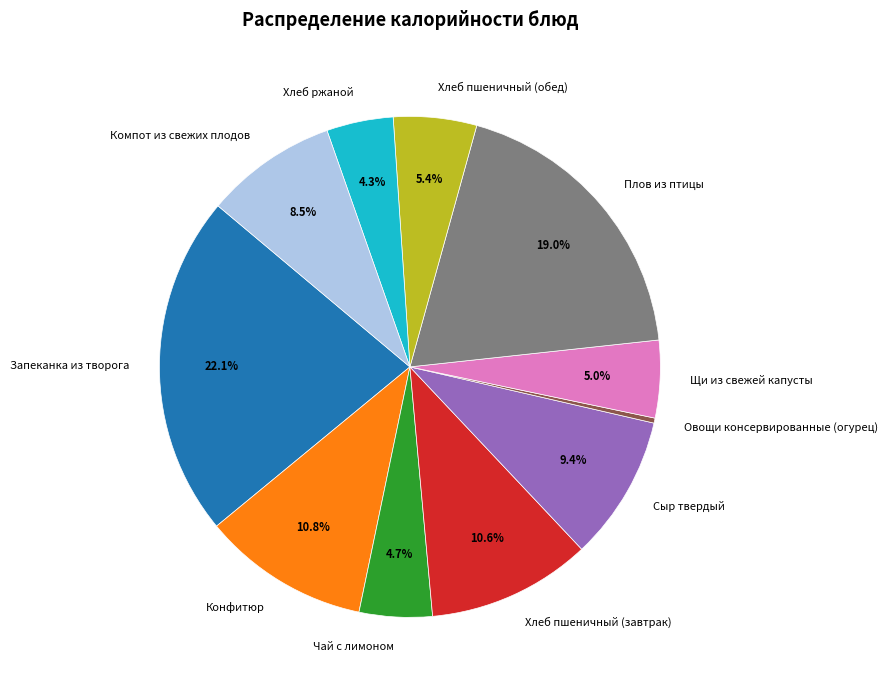

To the nearest percent, what is the combined percentage of Овощи консервированные (огурец) and Хлеб пшеничный (завтрак)?

11%